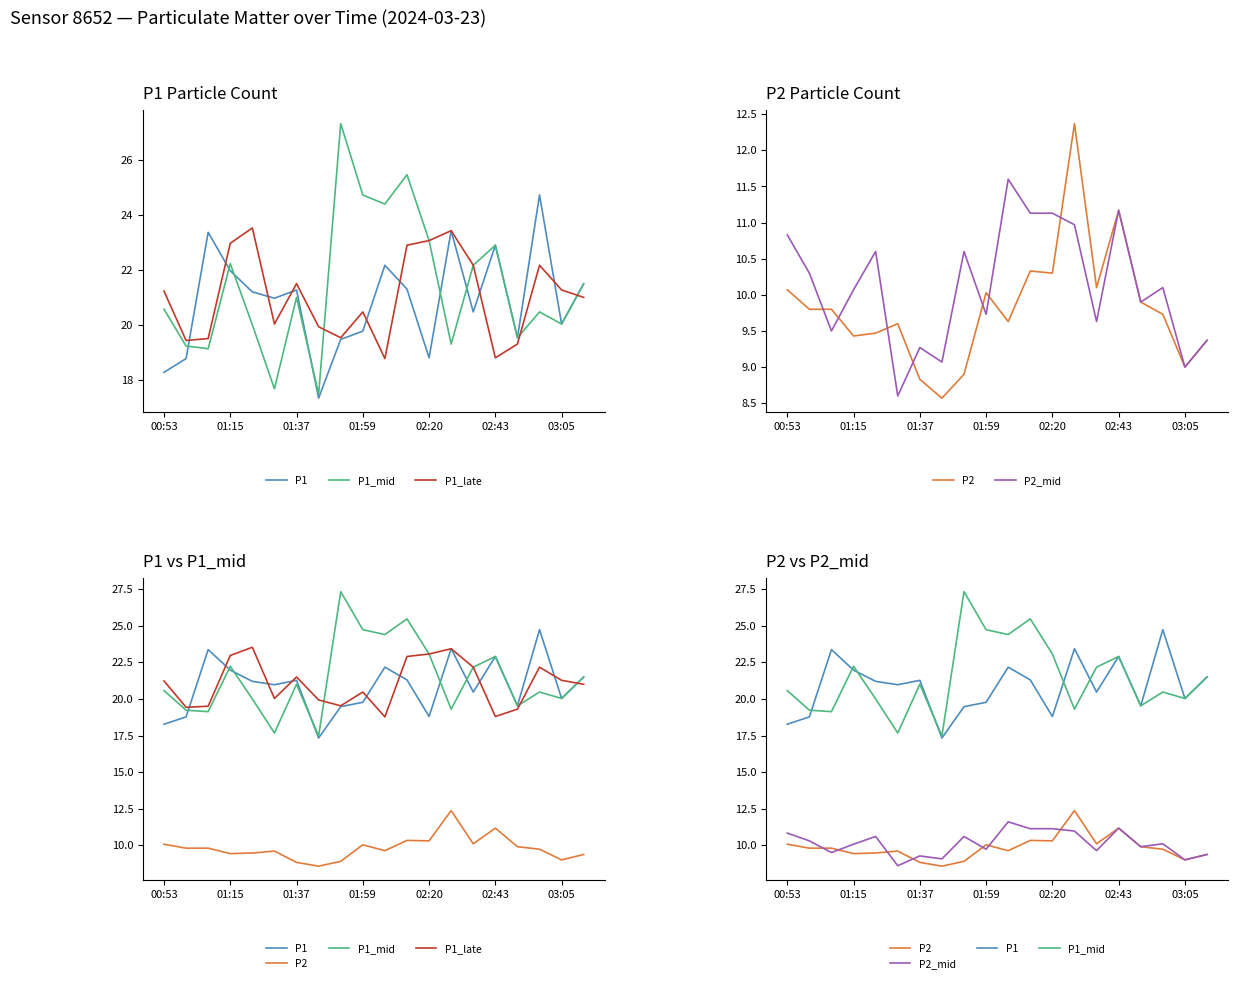

How many values in the P2 series are below 9?

3